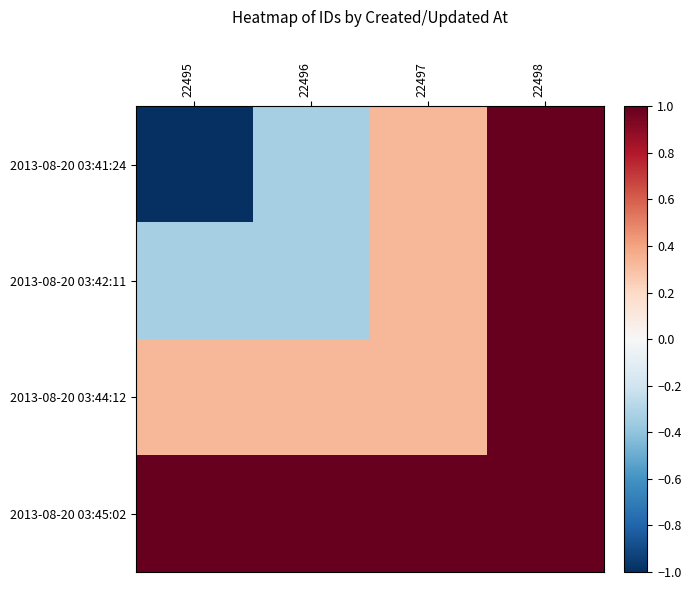

Which series has the largest total across all categories?

2013-08-20 03:45:02